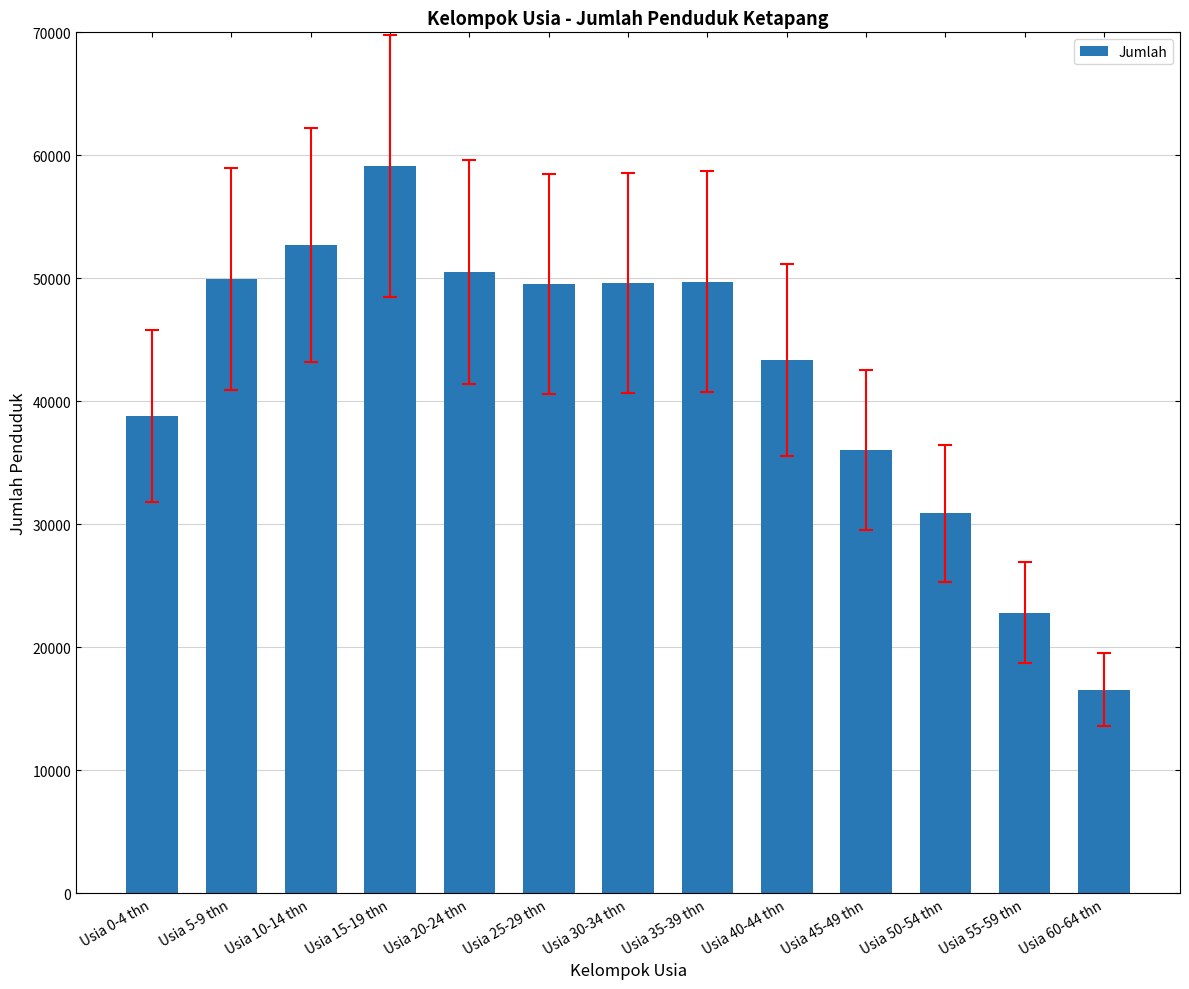

What is the sum of the values at Usia 25-29 thn and Usia 20-24 thn?

100045